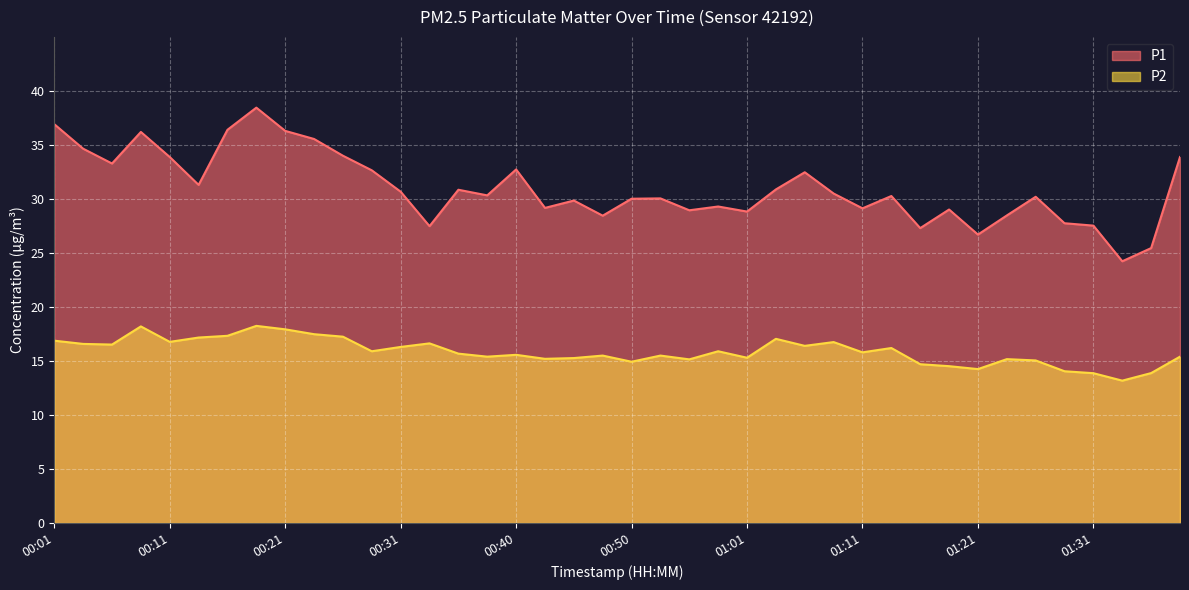

How many lines are shown in the chart?

2